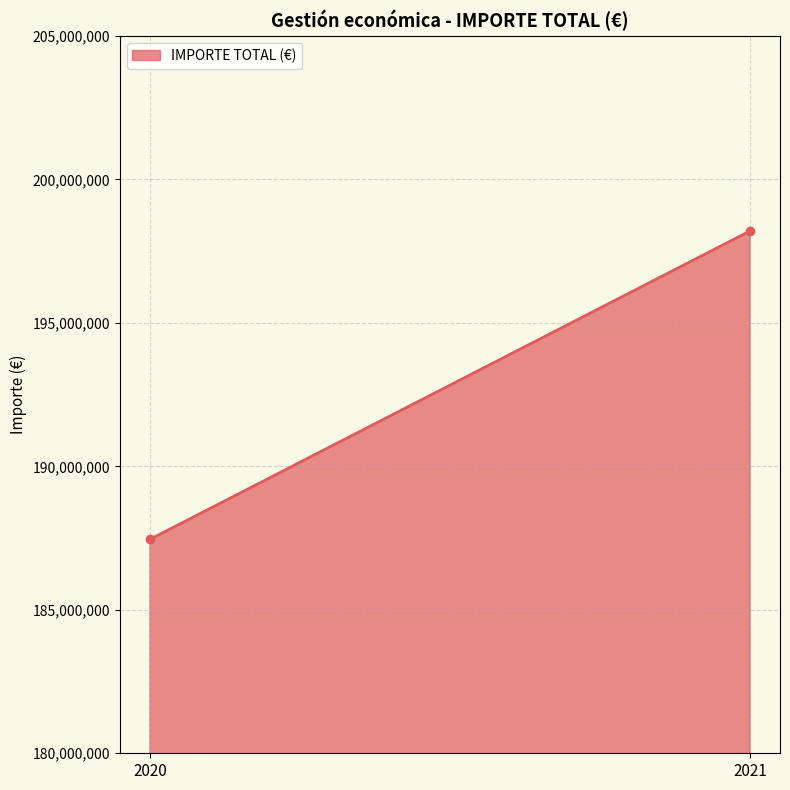

What is the smallest value displayed?

187455340